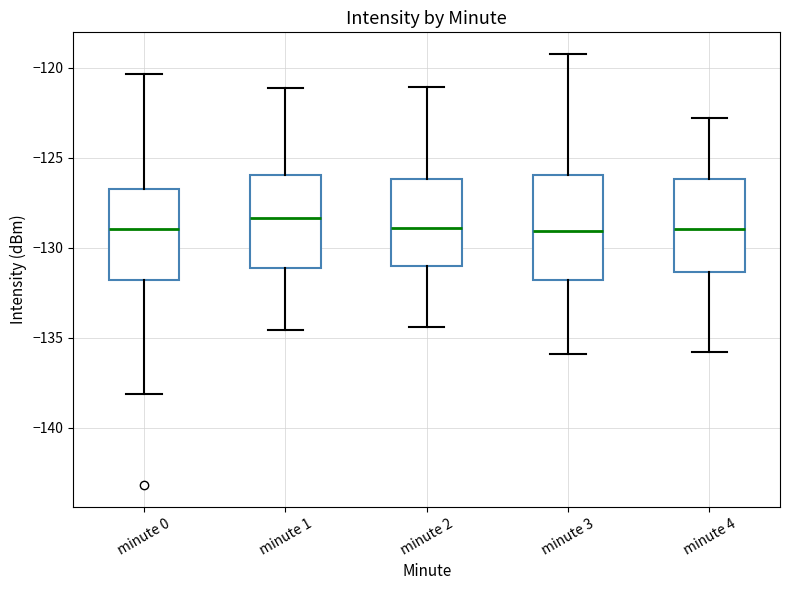

Where is the lower edge of the box for minute 3 on the y-axis? The values are not printed on the chart, so give them approximately, as read against the axis.

-132.0